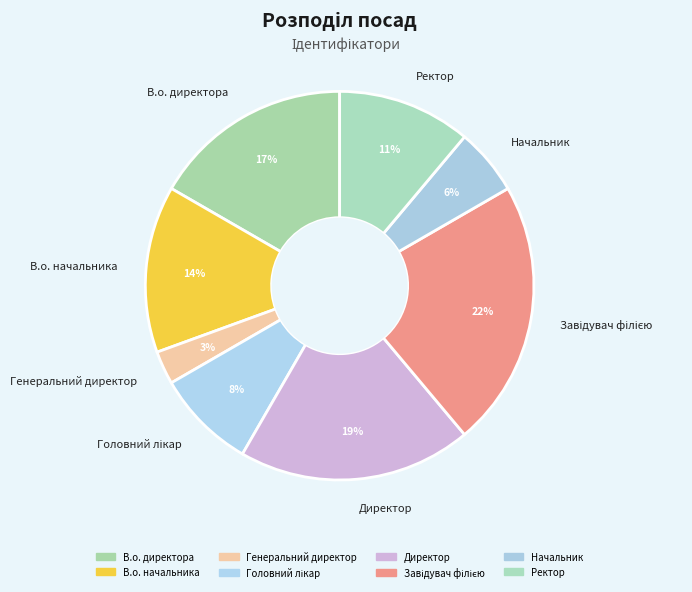

To the nearest percent, what is the combined percentage of В.о. директора and Ректор?

28%